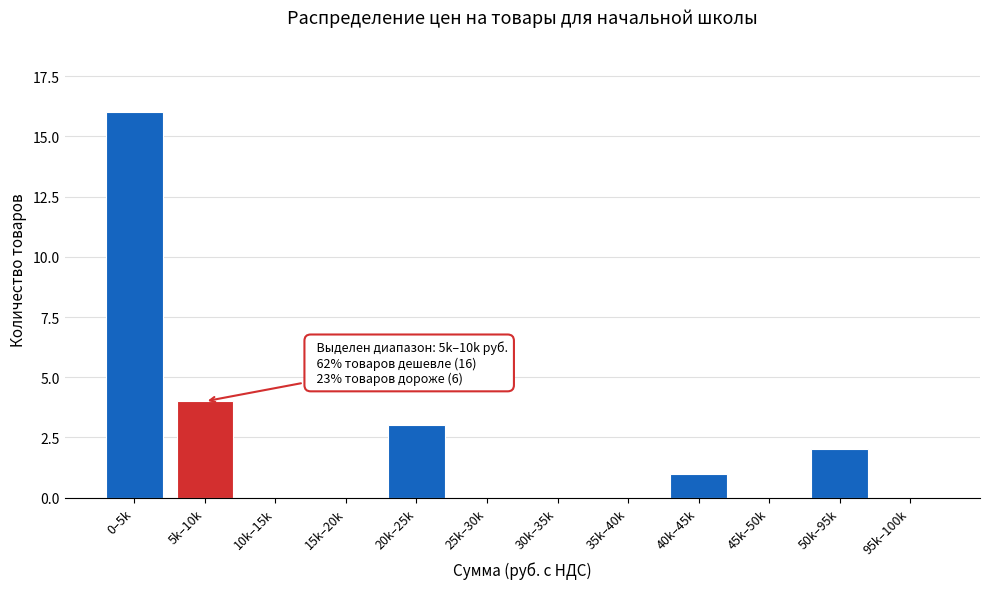

Reading left to right, list all the values displayed in this chart.

0–5k=16	5k–10k=4	10k–15k=0	15k–20k=0	20k–25k=3	25k–30k=0	30k–35k=0	35k–40k=0	40k–45k=1	45k–50k=0	50k–95k=2	95k–100k=0